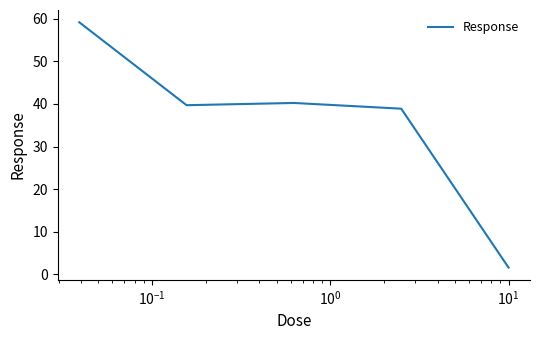

How many lines are shown in the chart?

1